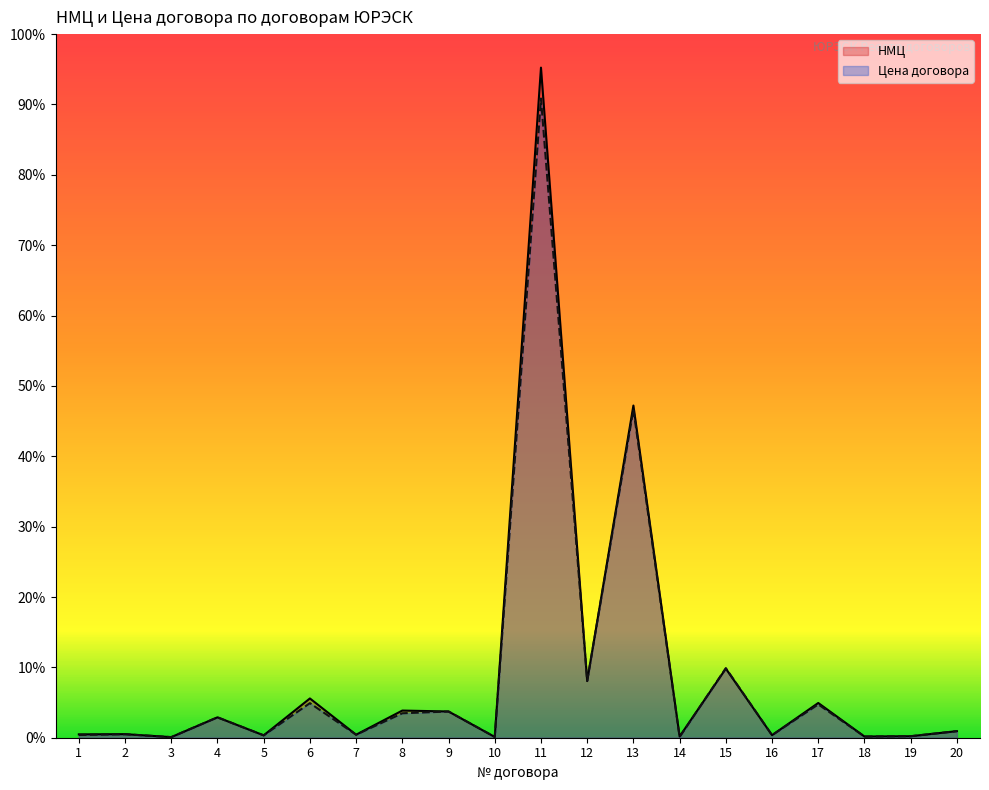

Rank the categories by НМЦ value from highest to lowest.

11, 13, 15, 12, 6, 17, 8, 9, 4, 20, 2, 1, 7, 16, 5, 19, 14, 18, 10, 3